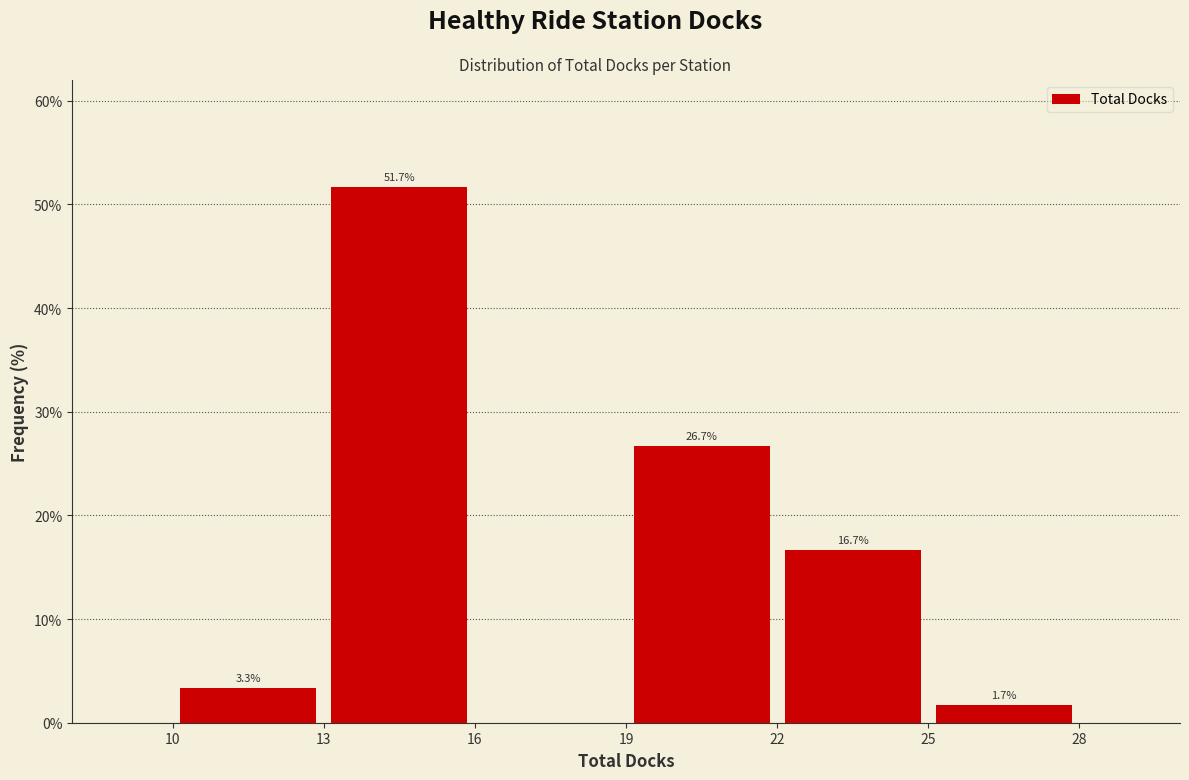

Which range on the x-axis has the tallest bar?

13 to 16